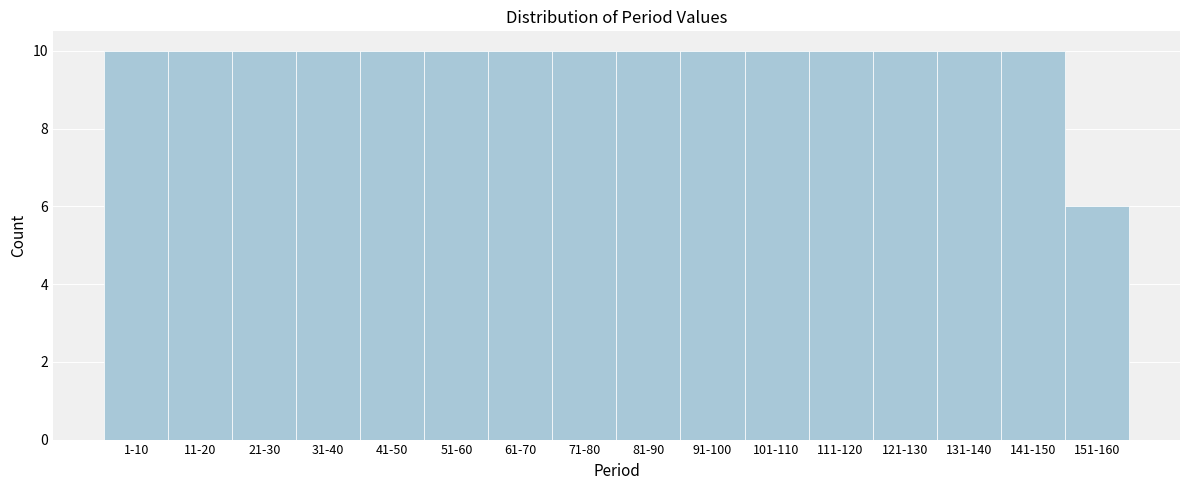

Reading left to right, extract all data points from this chart.

10	10	10	10	10	10	10	10	10	10	10	10	10	10	10	6